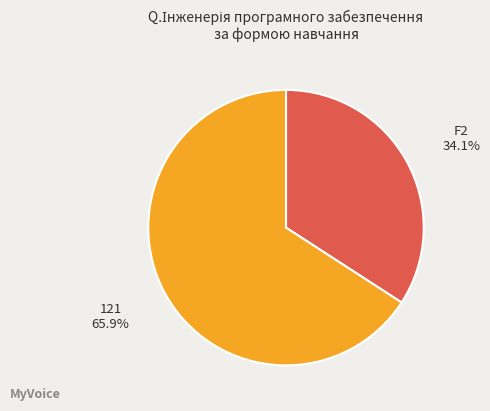

Approximately how many times larger is the value at 121 compared to F2?

1.9